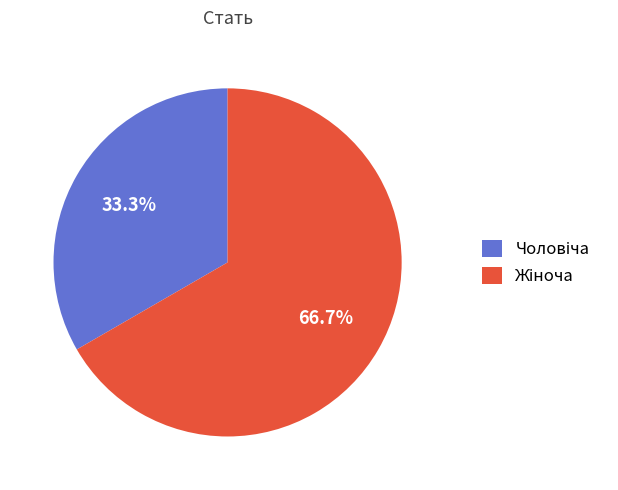

Does any single category account for the majority?

Yes